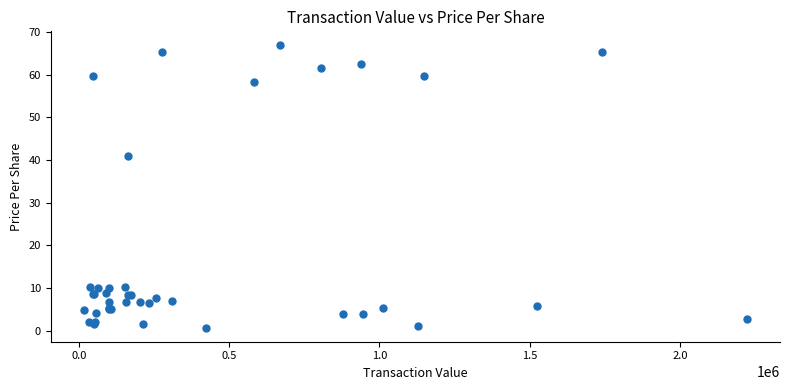

What Y value in the scatter plot is closest to 33?

41.0